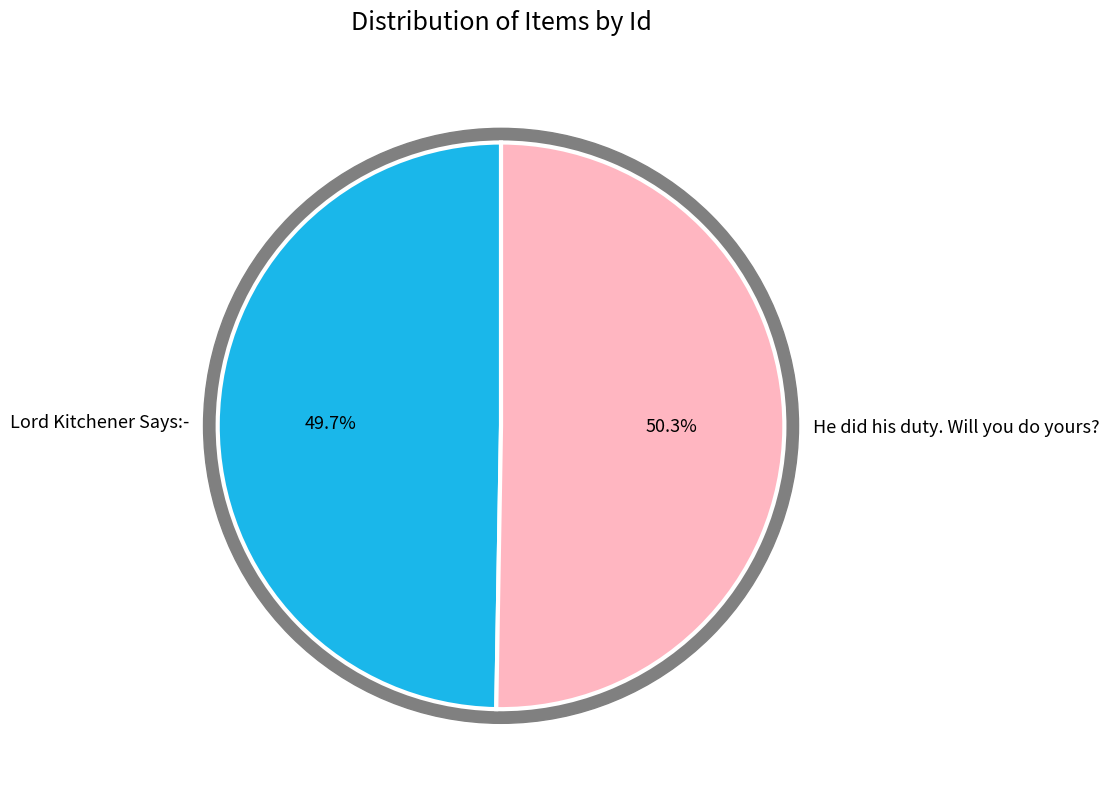

Does any single category account for the majority?

Yes